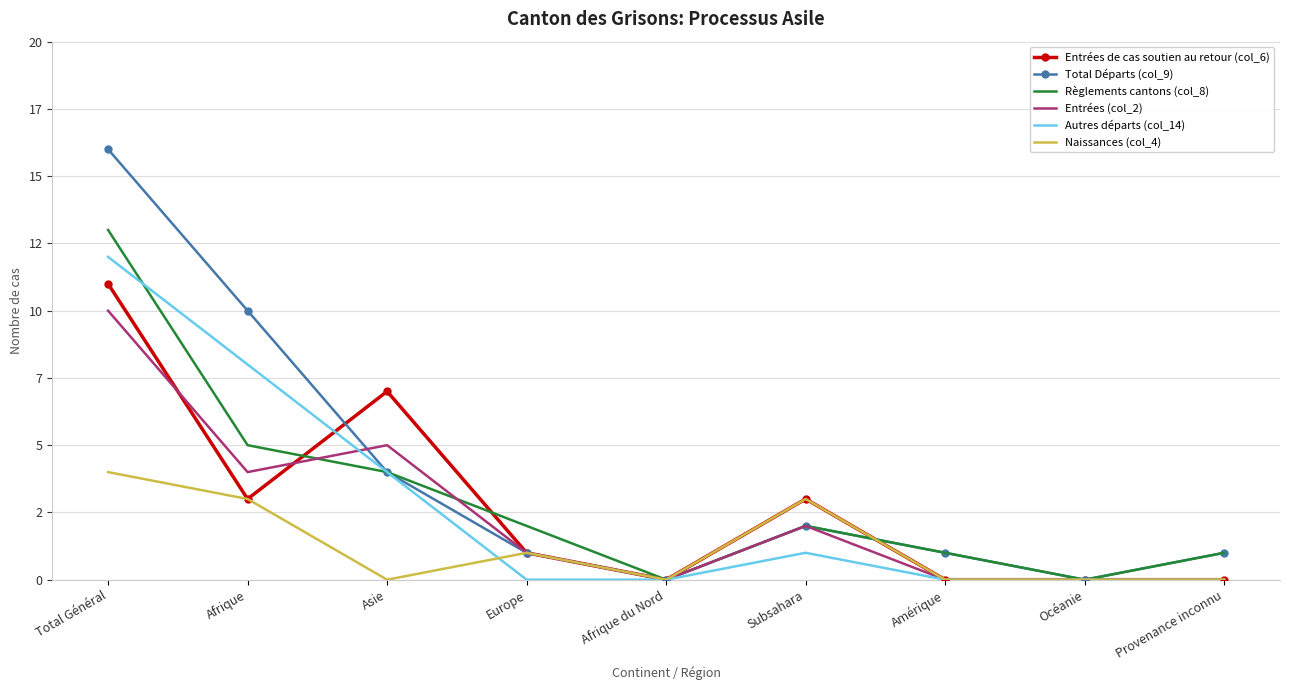

Rank the categories by Entrées de cas soutien au retour (col_6) value from lowest to highest.

Afrique du Nord, Amérique, Océanie, Provenance inconnu, Europe, Afrique, Subsahara, Asie, Total Général